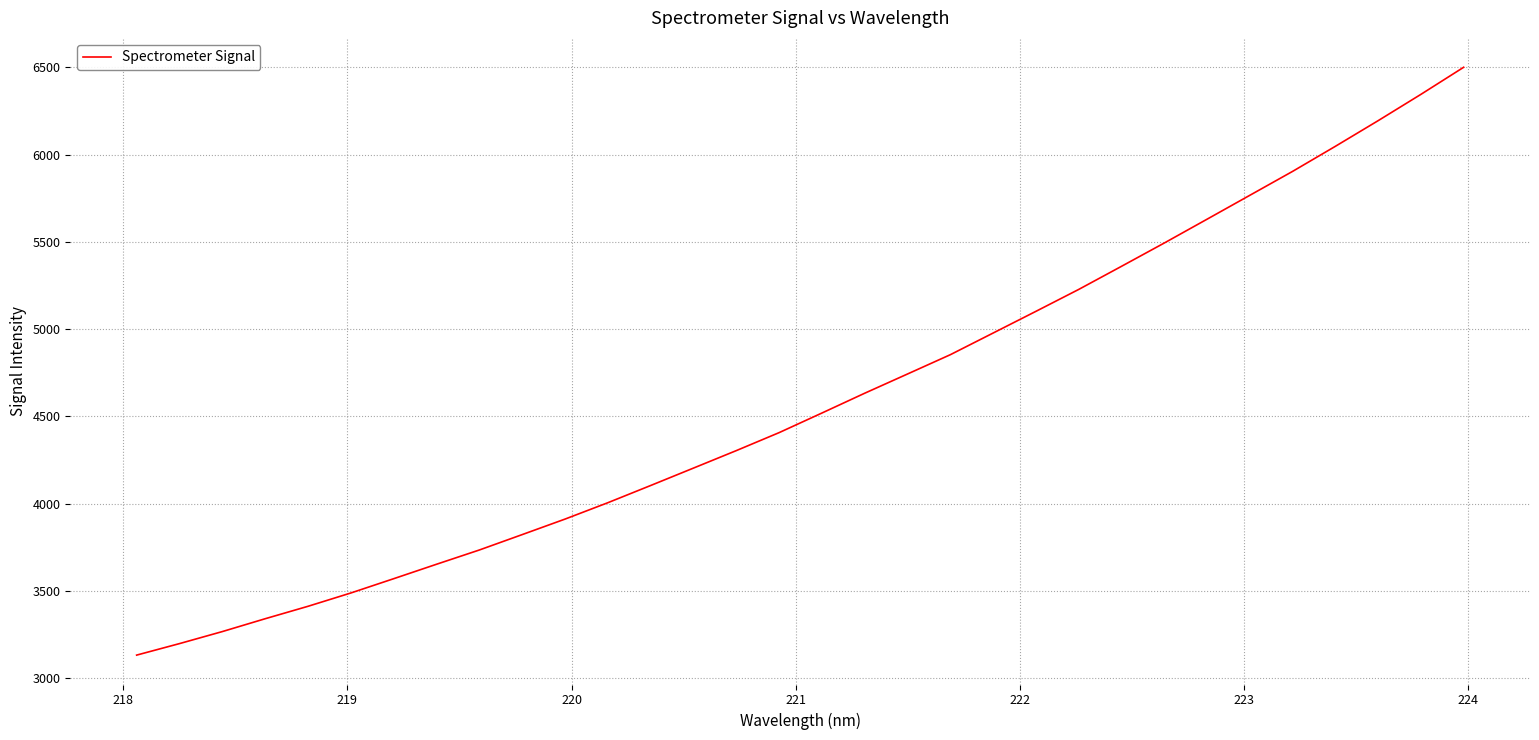

What is the maximum value shown in the chart?

6500.0